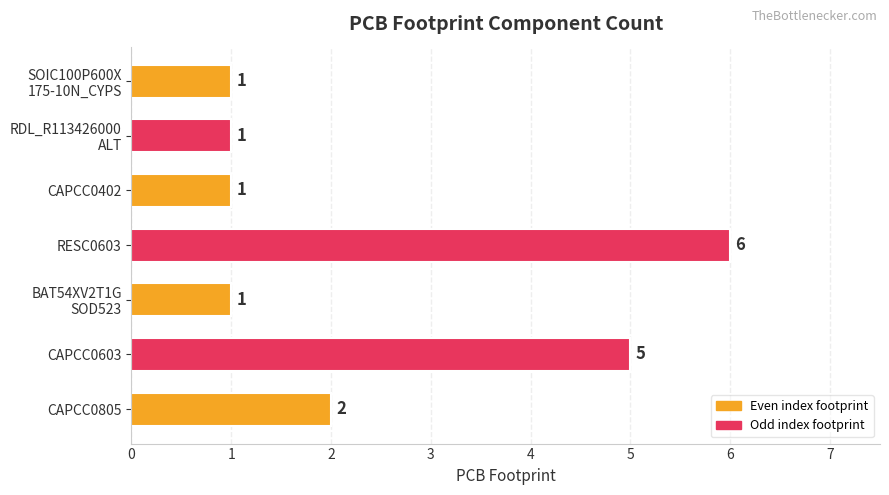

Reading bottom to top, extract all data points from this chart.

2	5	1	6	1	1	1